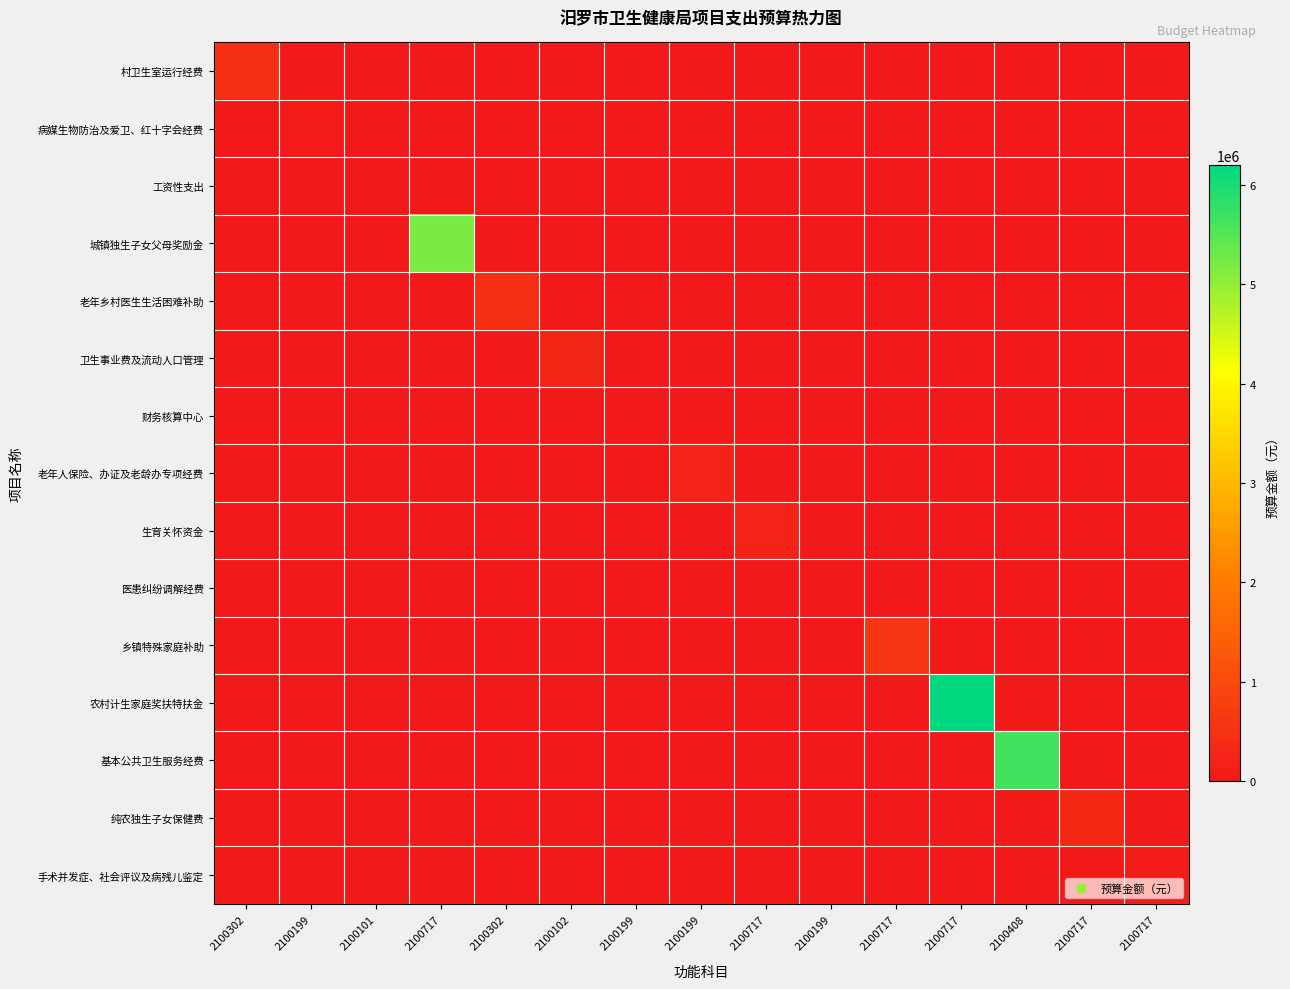

Which series has the largest total across all categories?

农村计生家庭奖扶特扶金